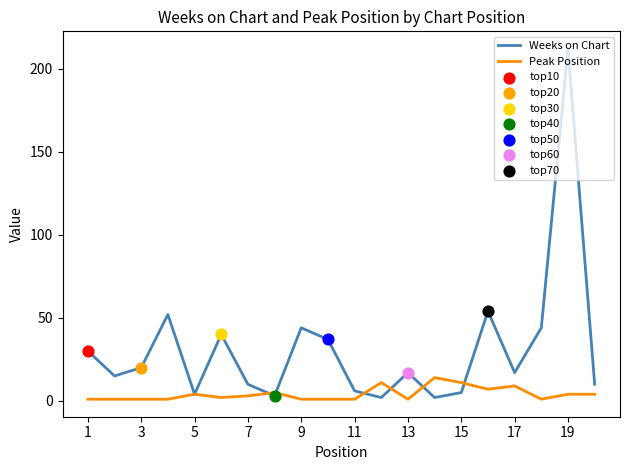

Which series has the widest spread of values?

Weeks on Chart